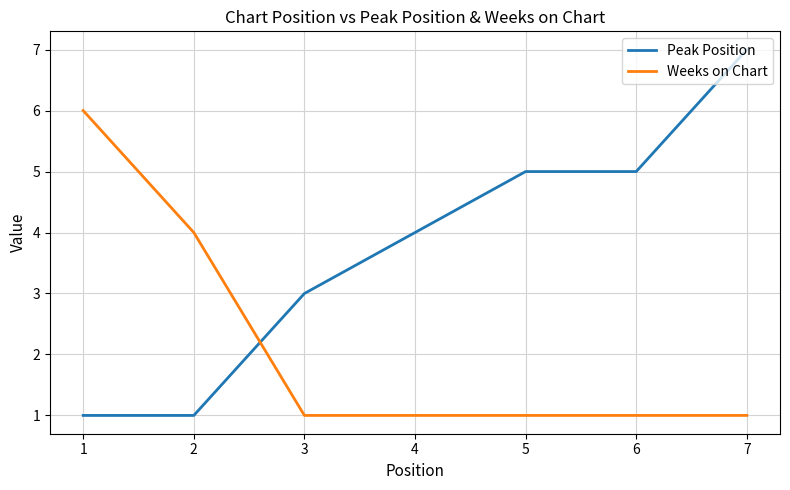

What is the difference between the Peak Position values at 6 and 3?

2